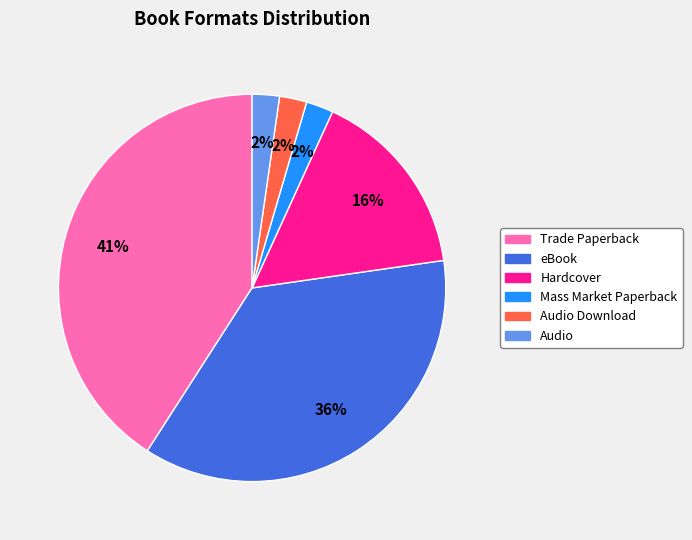

To the nearest percent, what is the difference between the largest and smallest slice percentages?

39%